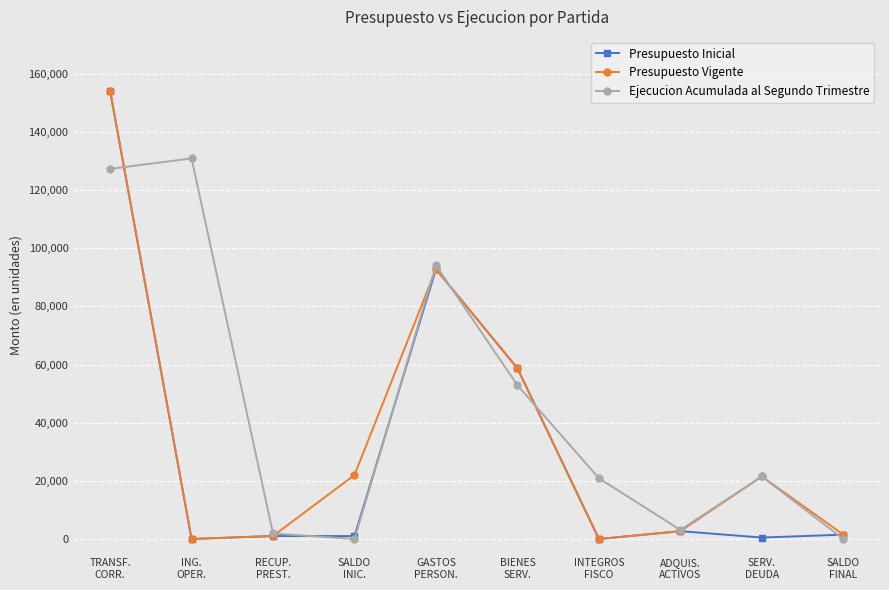

List the series in order of their overall mean, highest first.

Ejecucion Acumulada al Segundo Trimestre, Presupuesto Vigente, Presupuesto Inicial